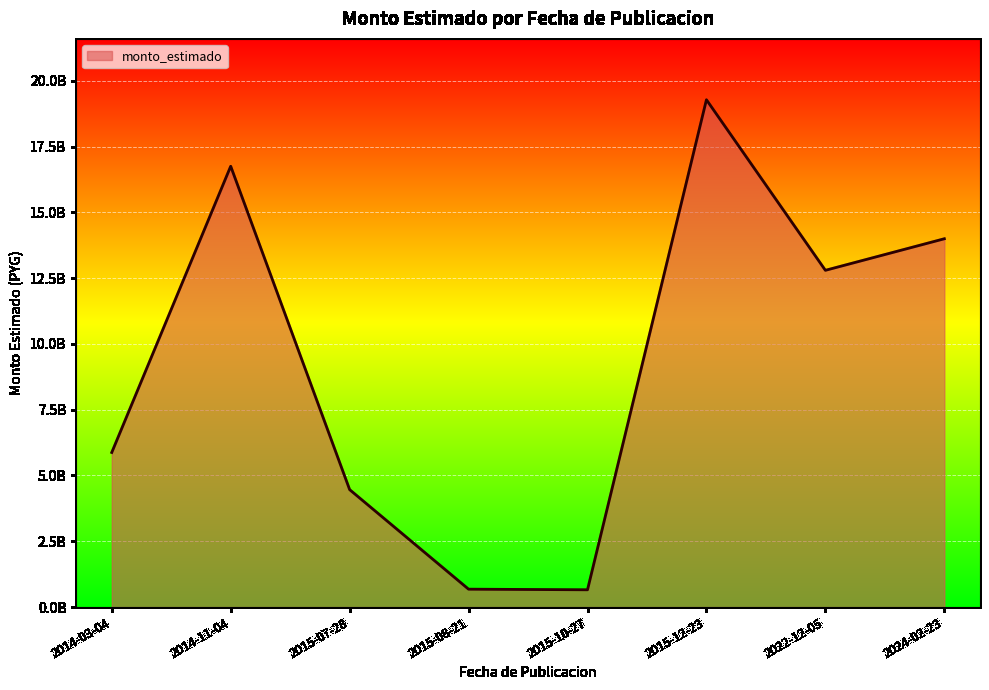

Reading left to right, extract all data points from this chart.

2014-03-04=5875000000	2014-11-04=16749000000	2015-07-28=4462500000	2015-08-21=680000000	2015-10-27=657500000	2015-12-23=19275700000	2022-12-05=12795675000	2024-02-23=13994316525